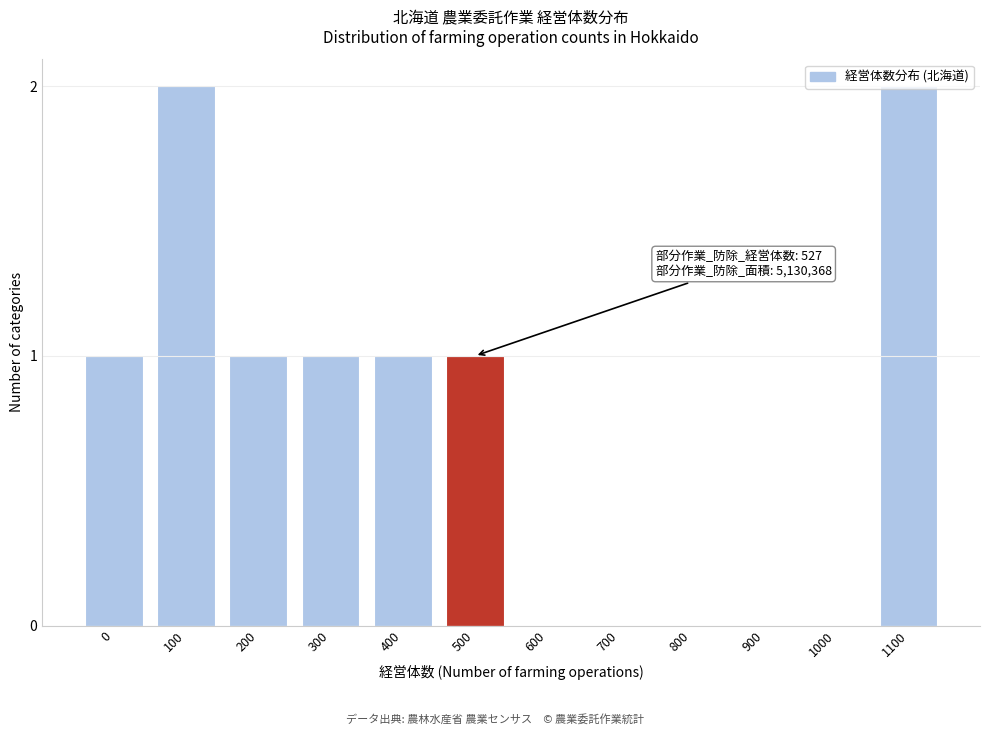

Between 700 and 400, which is larger?

400